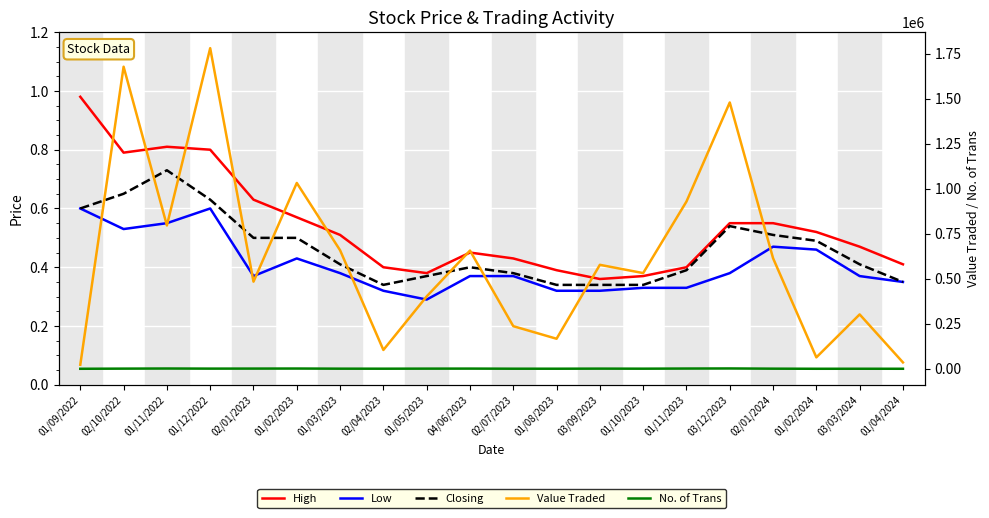

The value of Low at 01/03/2023 is 0.4. True or false?

True